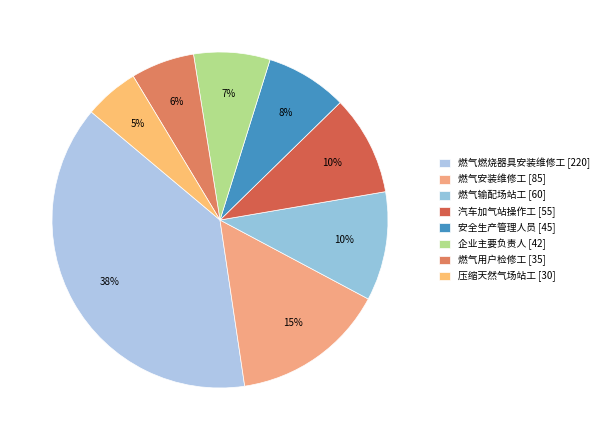

Which slice is the smallest?

压缩天然气场站工